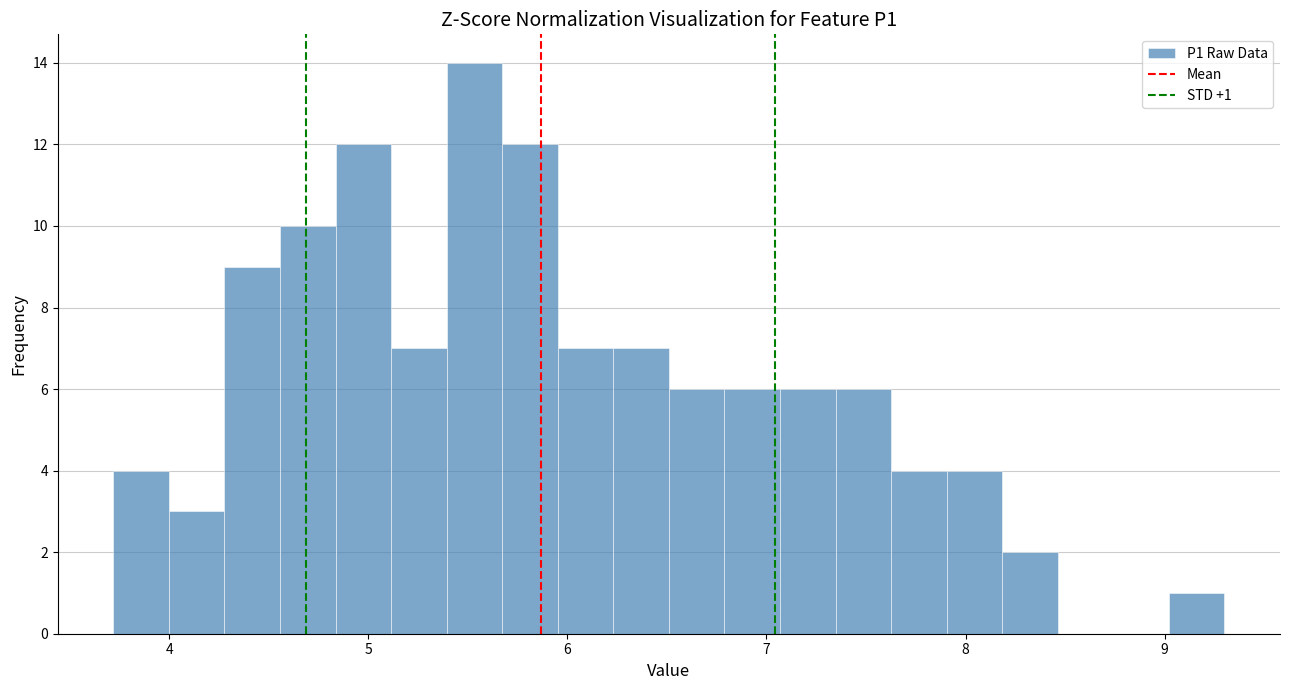

Around what value on the x-axis is the tallest bar? Give the approximate position of its centre, as read against the axis.

5.5